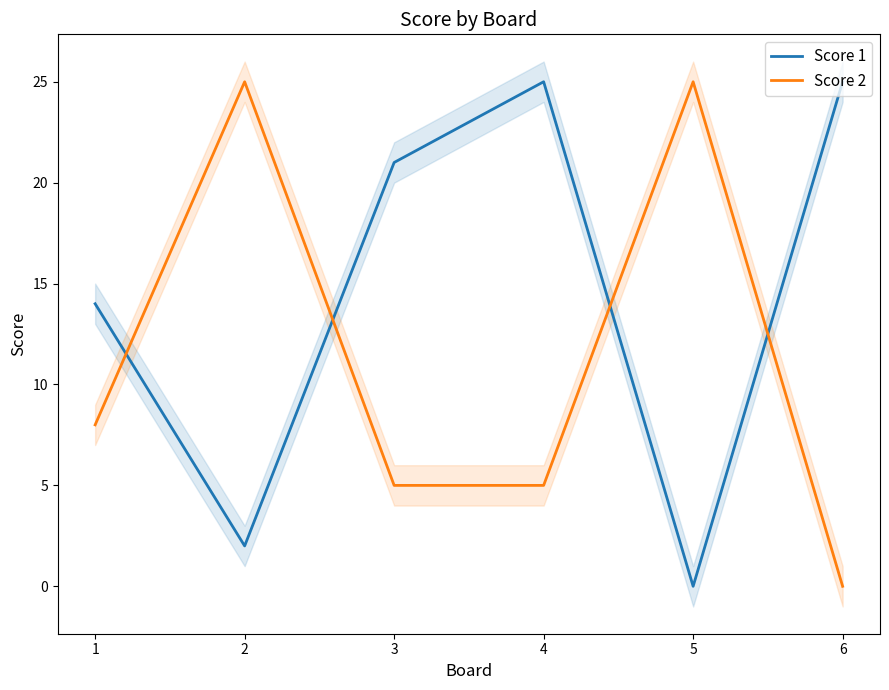

Which series ends up on top after the final intersection of Score 1 and Score 2?

Score 1